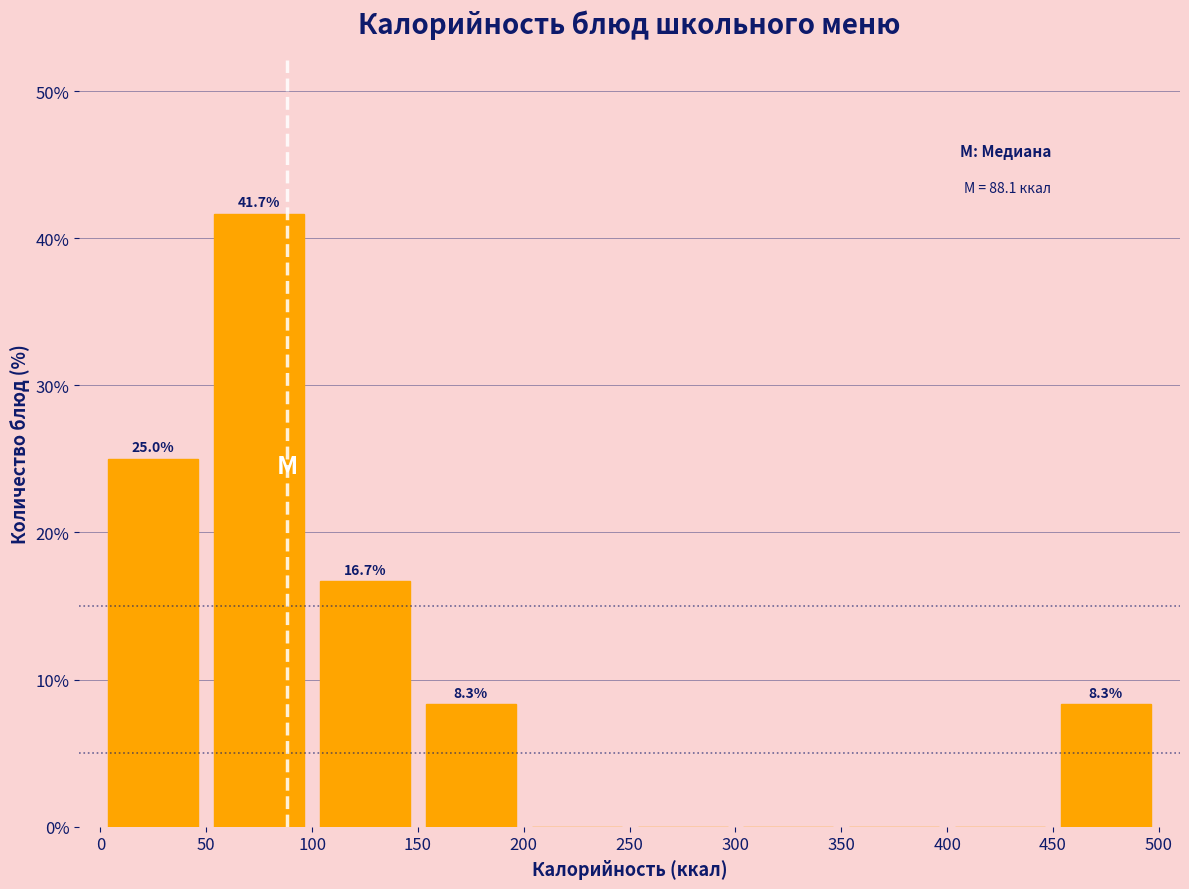

Over which range of the x-axis is the bar tallest?

50 to 100